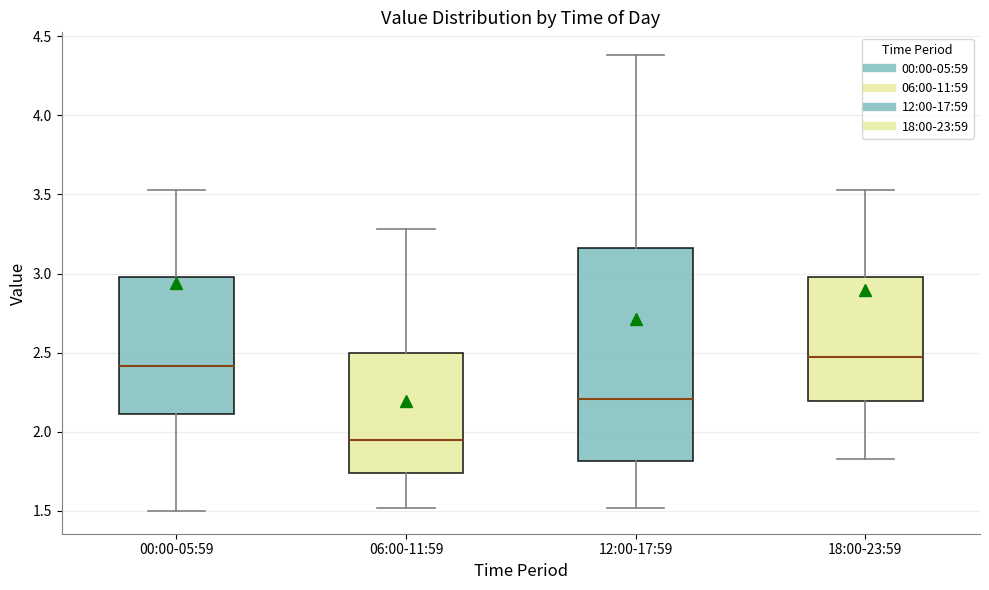

Which box has the highest median line?

18:00-23:59